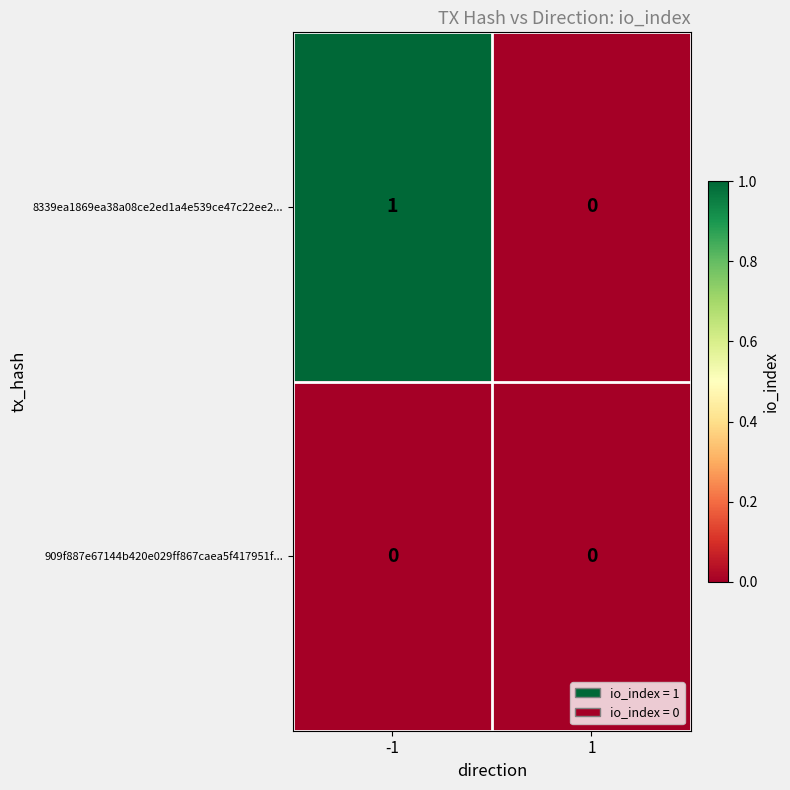

Between -1 and 1, which series saw the biggest shift?

8339ea1869ea38a08ce2ed1a4e539ce47c22ee2...